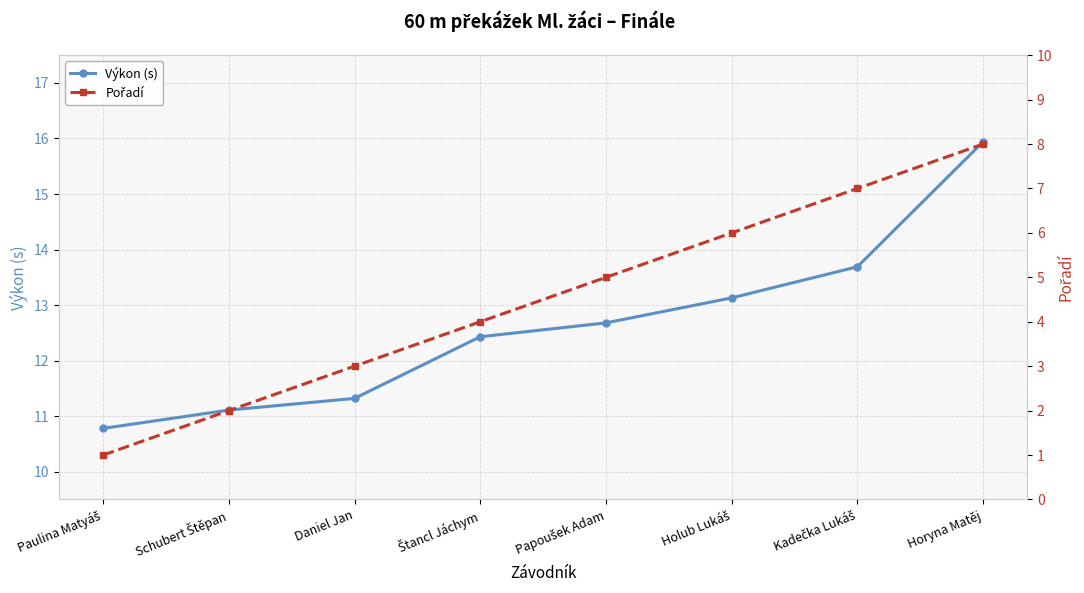

Reading left to right, transcribe all the data shown in this chart.

Výkon (s): 10.8	11.1	11.3	12.4	12.7	13.1	13.7	15.9
Pořadí: 1.0	2.0	3.0	4.0	5.0	6.0	7.0	8.0